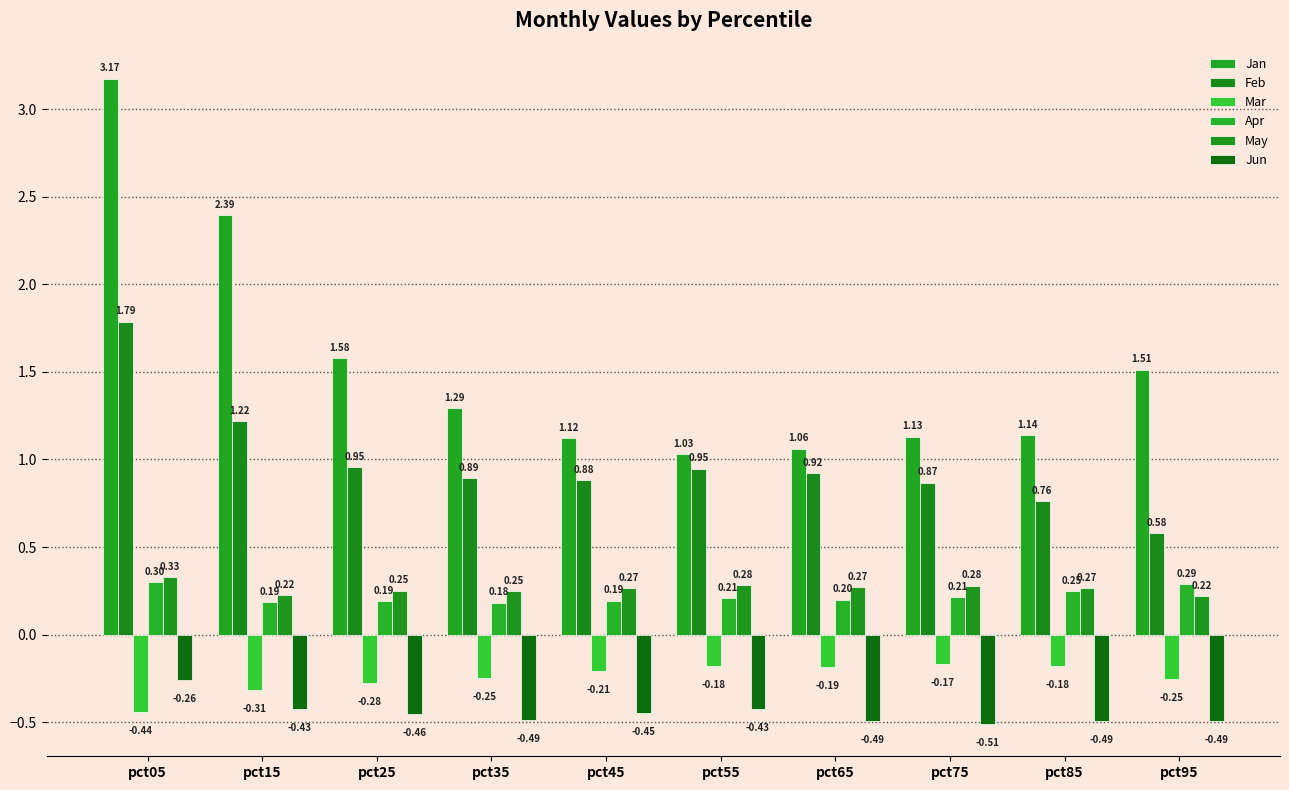

How many data points does each series have?

10